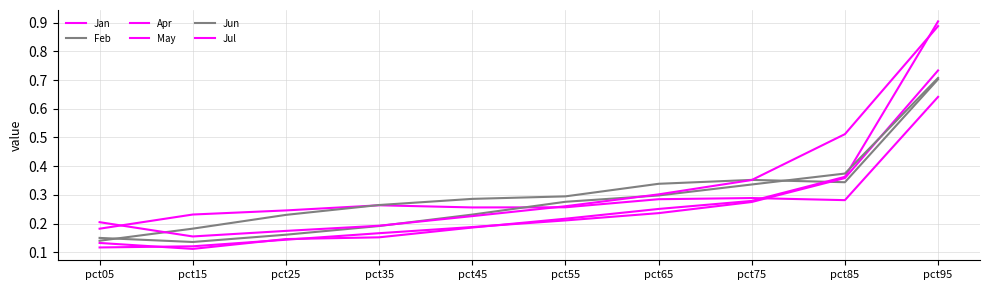

What is the difference between the highest and lowest values at pct55?

0.1